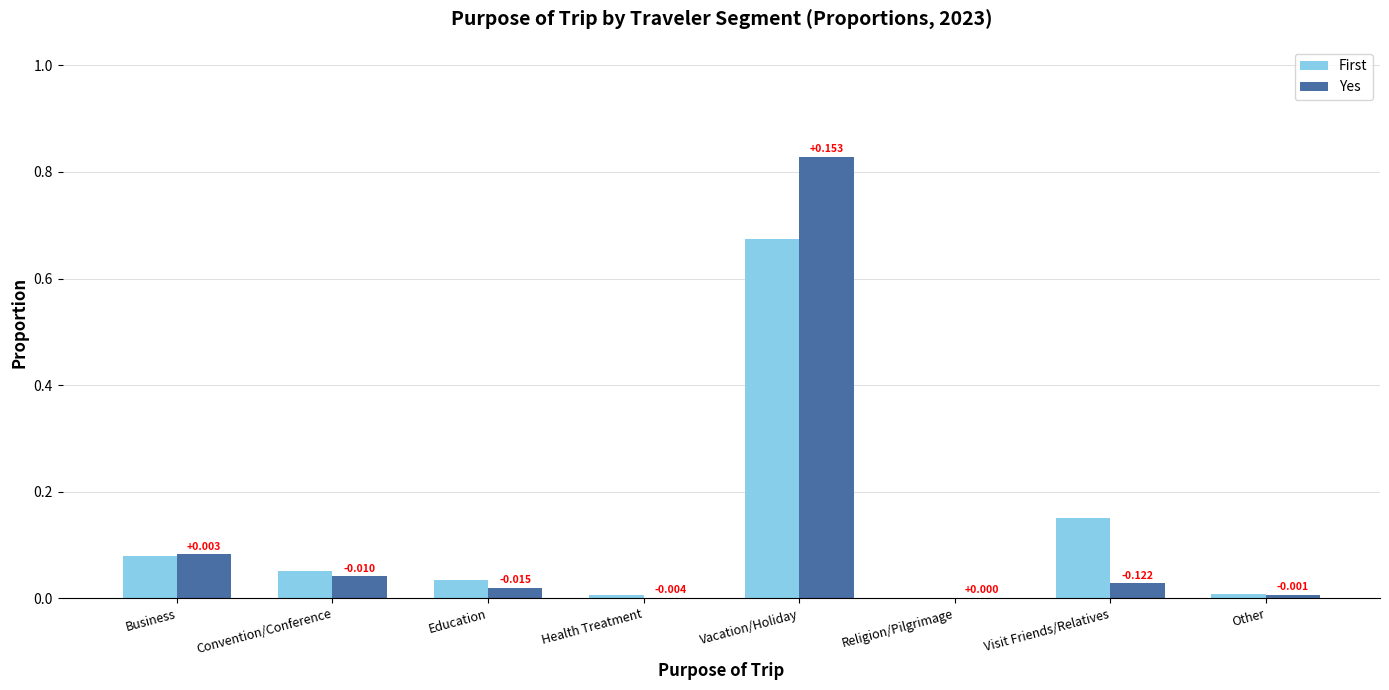

How many groups of bars are there?

8